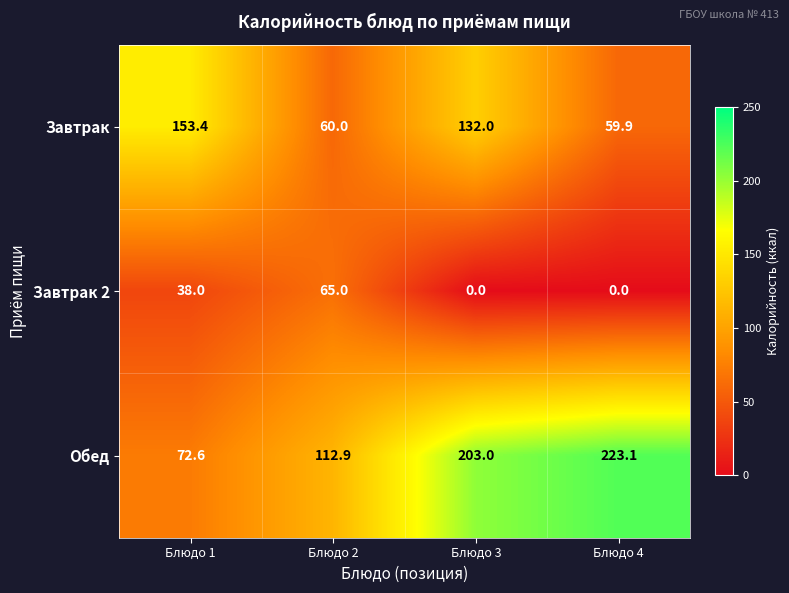

What is the approximate value of Завтрак at Блюдо 1?

153.4